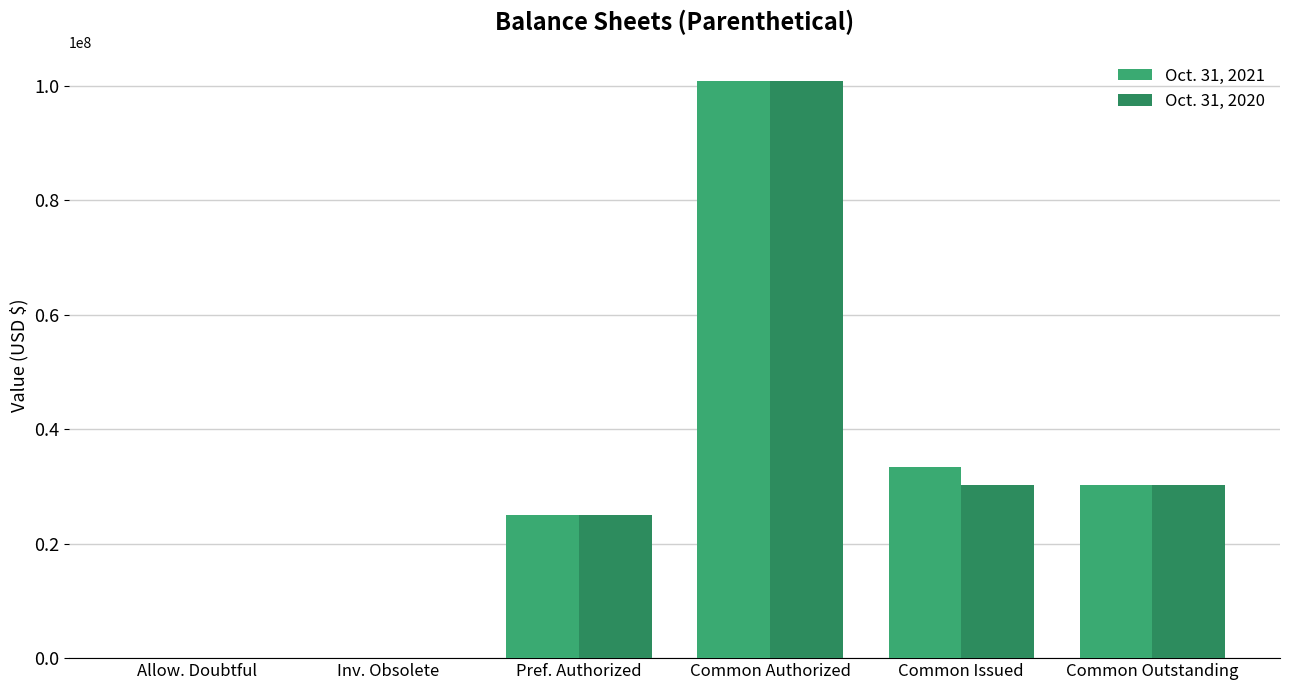

How many data points does each series have?

6